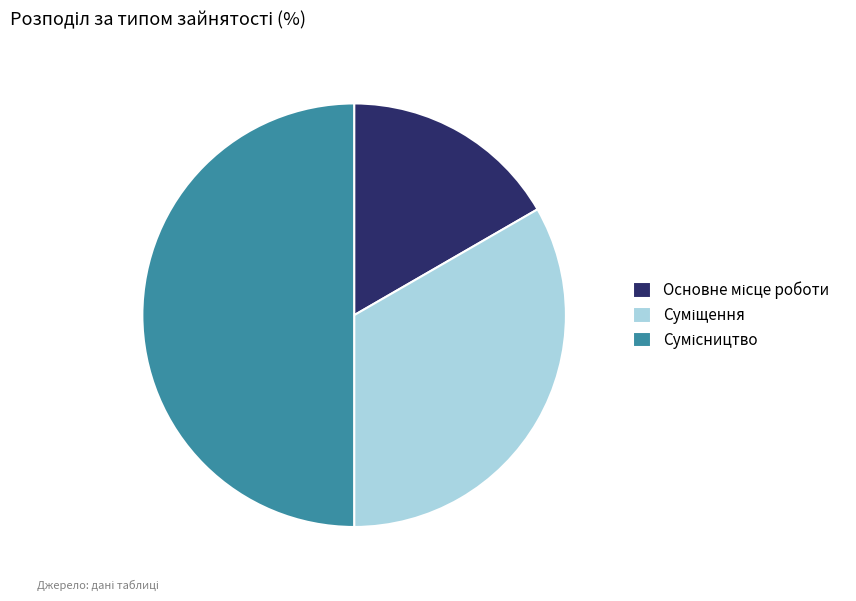

How many slices are in this pie chart?

3